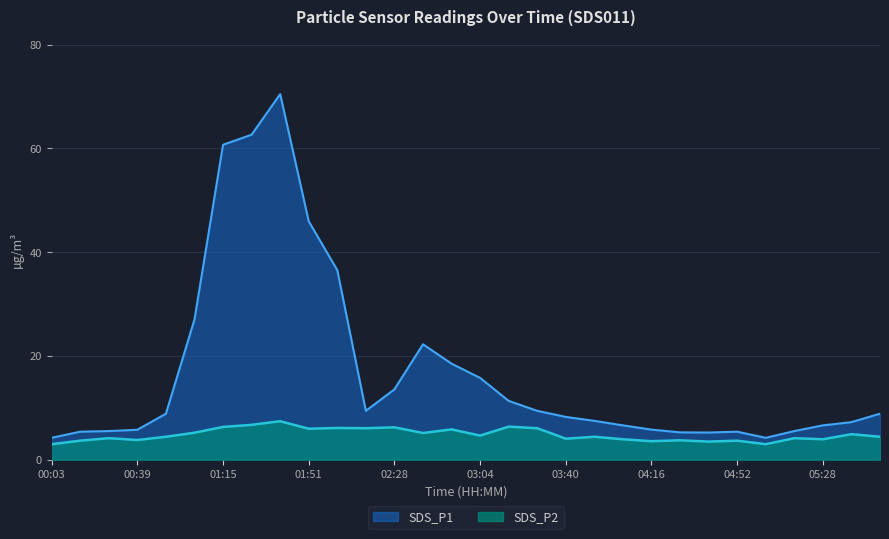

How many lines are shown in the chart?

2